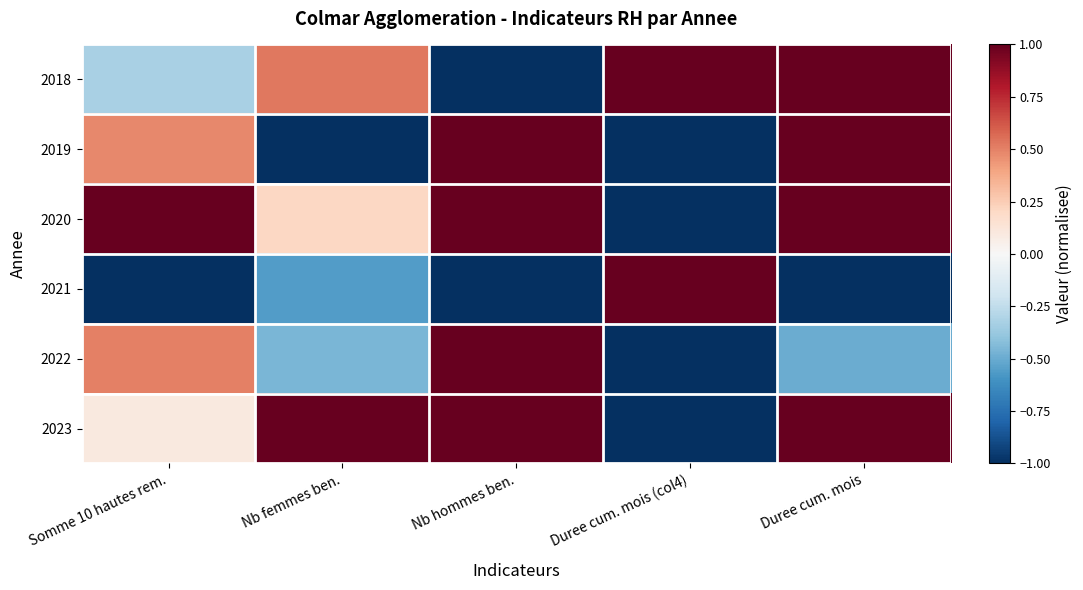

Reading right to left, list all the values displayed in this chart.

2018: Duree cum. mois=1.0	Duree cum. mois (col4)=1.0	Nb hommes ben.=-1.0	Nb femmes ben.=0.5	Somme 10 hautes rem.=-0.3
2019: Duree cum. mois=1.0	Duree cum. mois (col4)=-1.0	Nb hommes ben.=1.0	Nb femmes ben.=-1.0	Somme 10 hautes rem.=0.5
2020: Duree cum. mois=1.0	Duree cum. mois (col4)=-1.0	Nb hommes ben.=1.0	Nb femmes ben.=0.2	Somme 10 hautes rem.=1.0
2021: Duree cum. mois=-1.0	Duree cum. mois (col4)=1.0	Nb hommes ben.=-1.0	Nb femmes ben.=-0.6	Somme 10 hautes rem.=-1.0
2022: Duree cum. mois=-0.5	Duree cum. mois (col4)=-1.0	Nb hommes ben.=1.0	Nb femmes ben.=-0.5	Somme 10 hautes rem.=0.5
2023: Duree cum. mois=1.0	Duree cum. mois (col4)=-1.0	Nb hommes ben.=1.0	Nb femmes ben.=1.0	Somme 10 hautes rem.=0.1